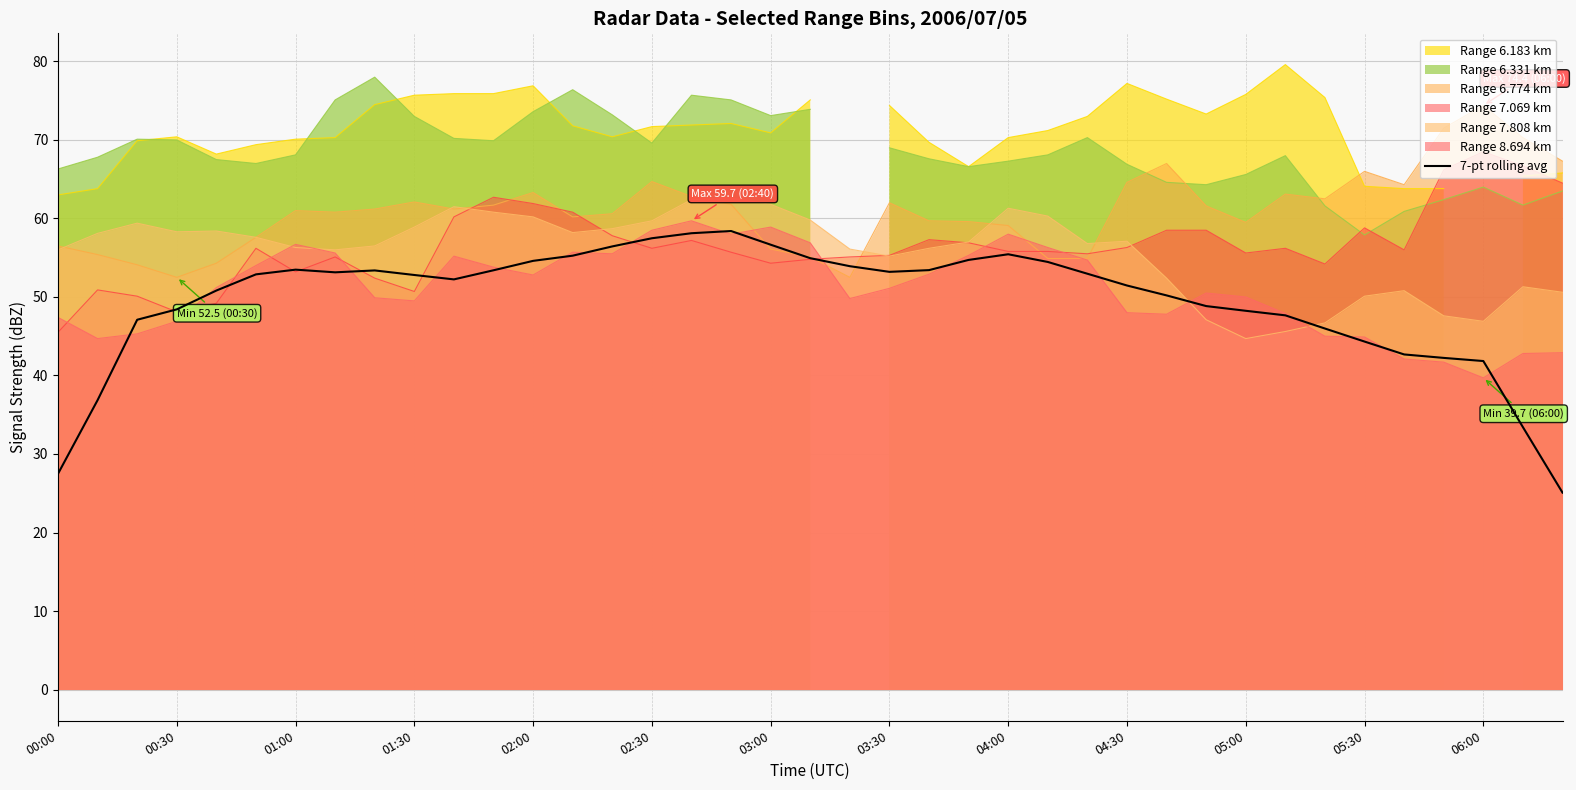

What is the difference between the maximum and minimum values?

33.3